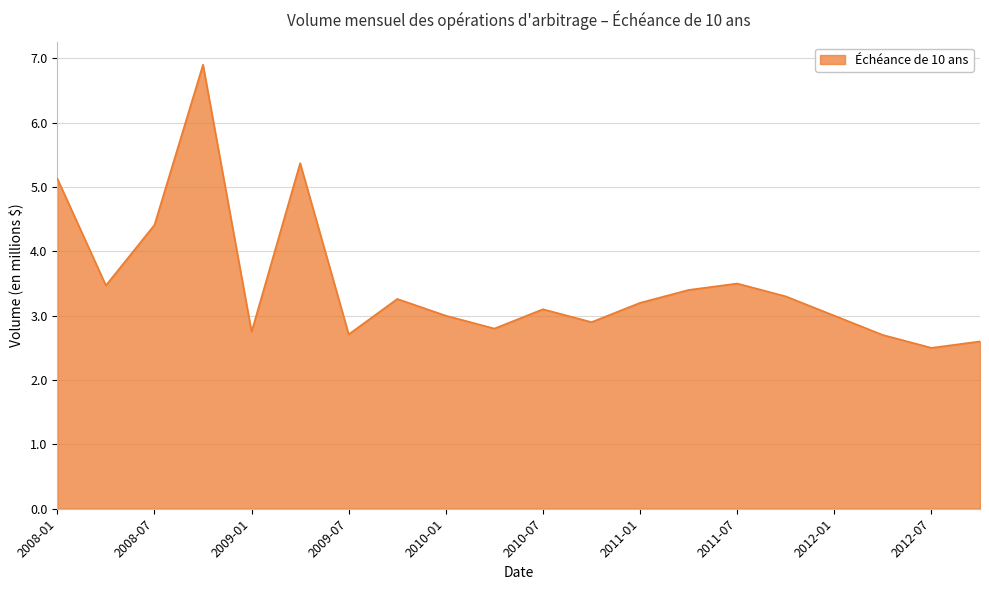

What is the difference between the maximum and minimum values?

4.4